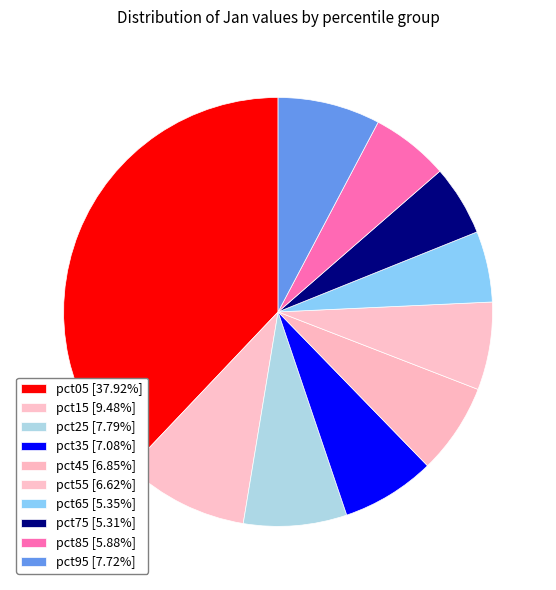

Do pct75 and pct95 together represent more than half of the pie?

No